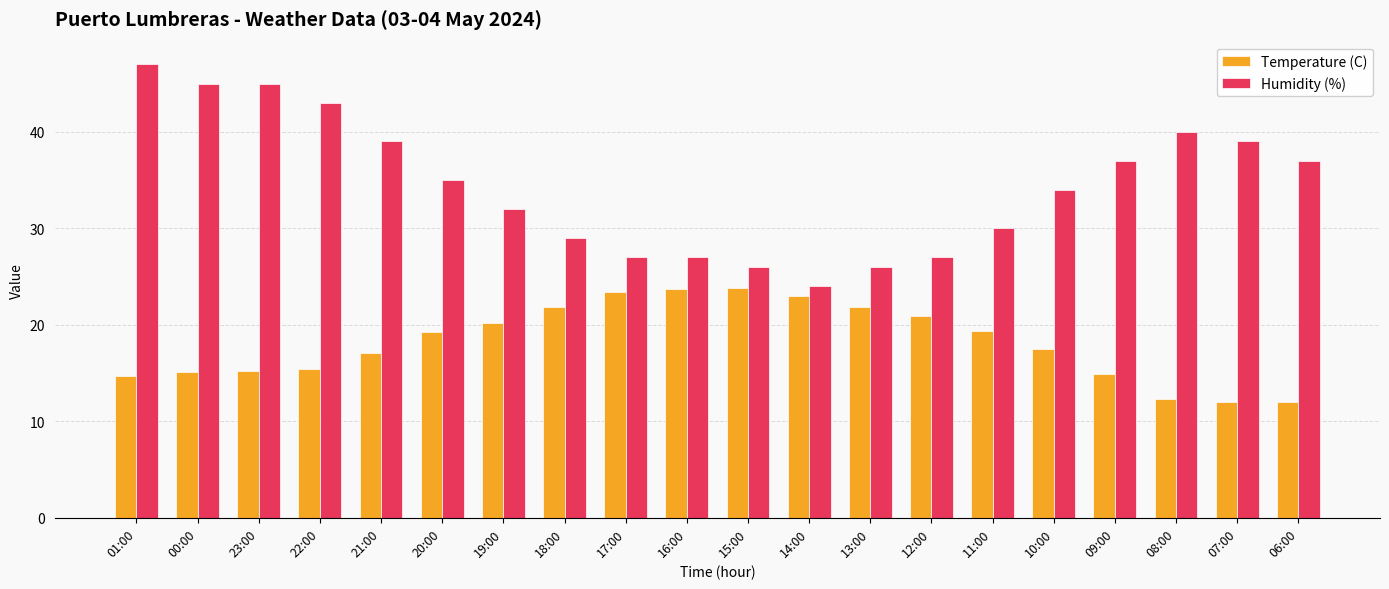

How many values in the Temperature (C) series exceed 19?

10